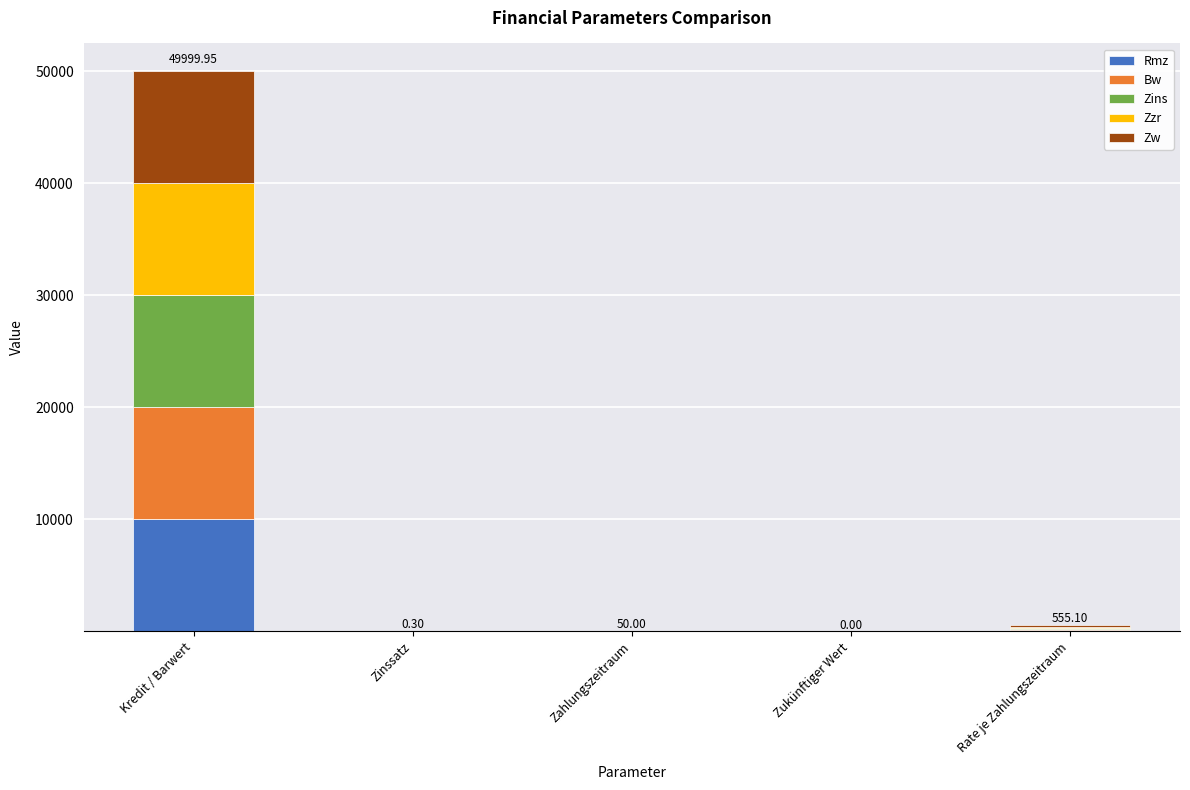

At which category is the sum across all series the highest?

Kredit / Barwert